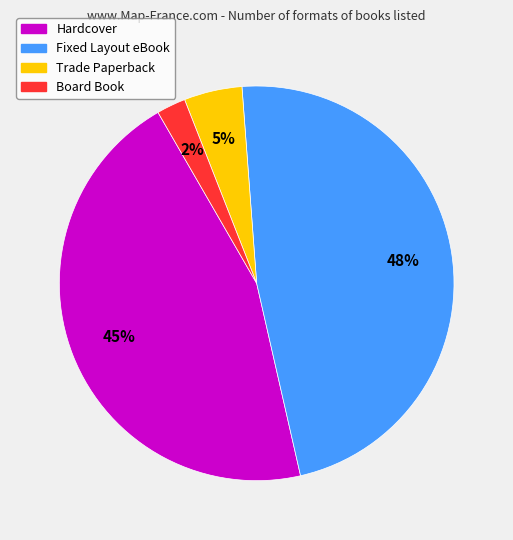

Does Board Book represent more than half of the total?

No